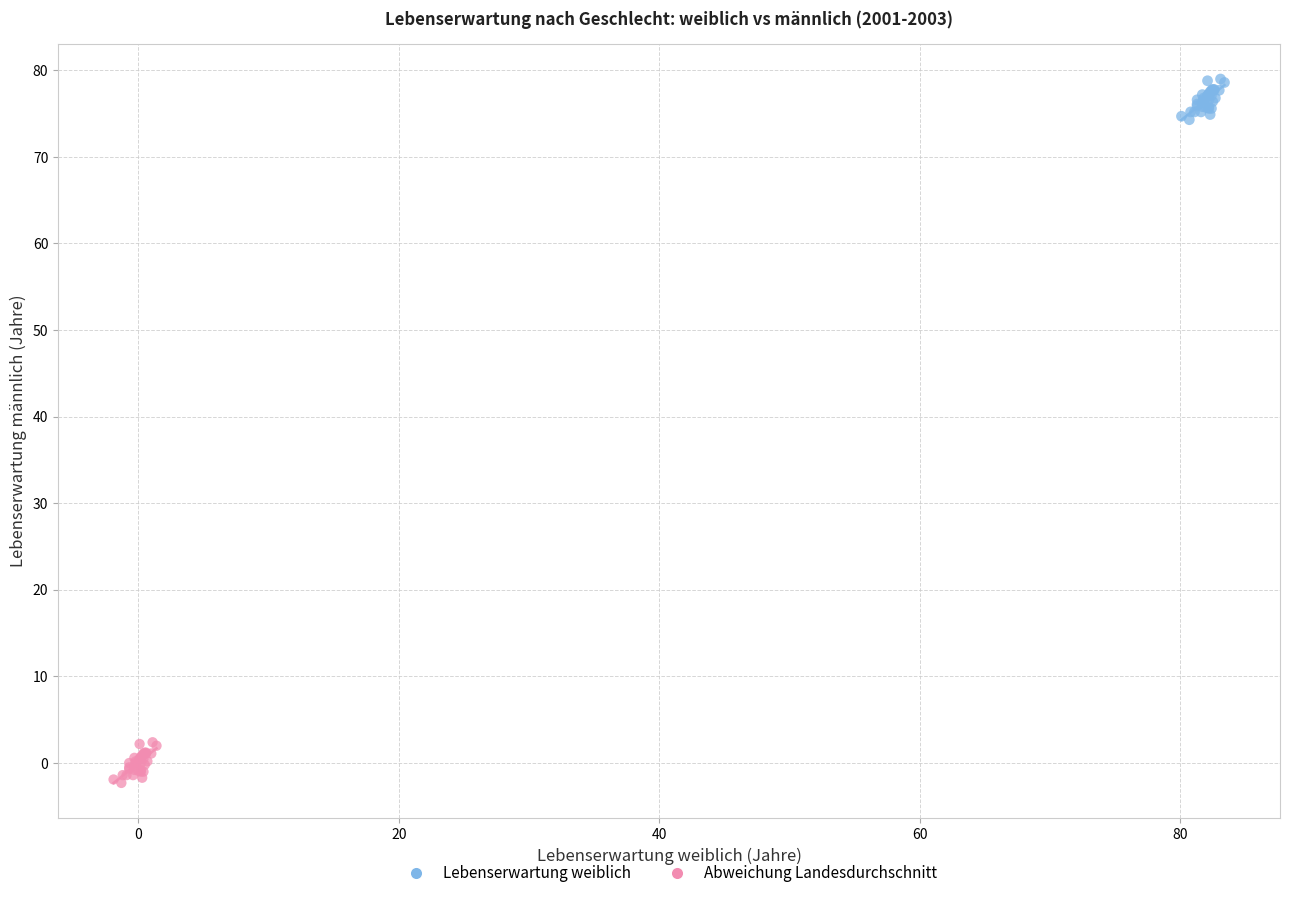

Which series contains the highest Y value?

Lebenserwartung weiblich